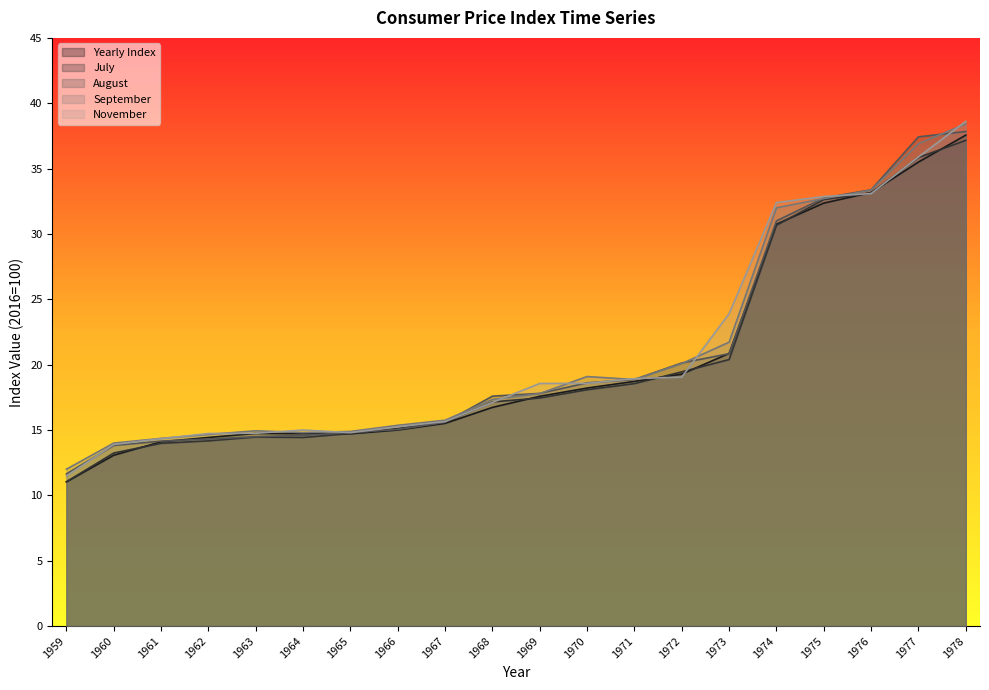

Does the chart have visible grid lines?

No